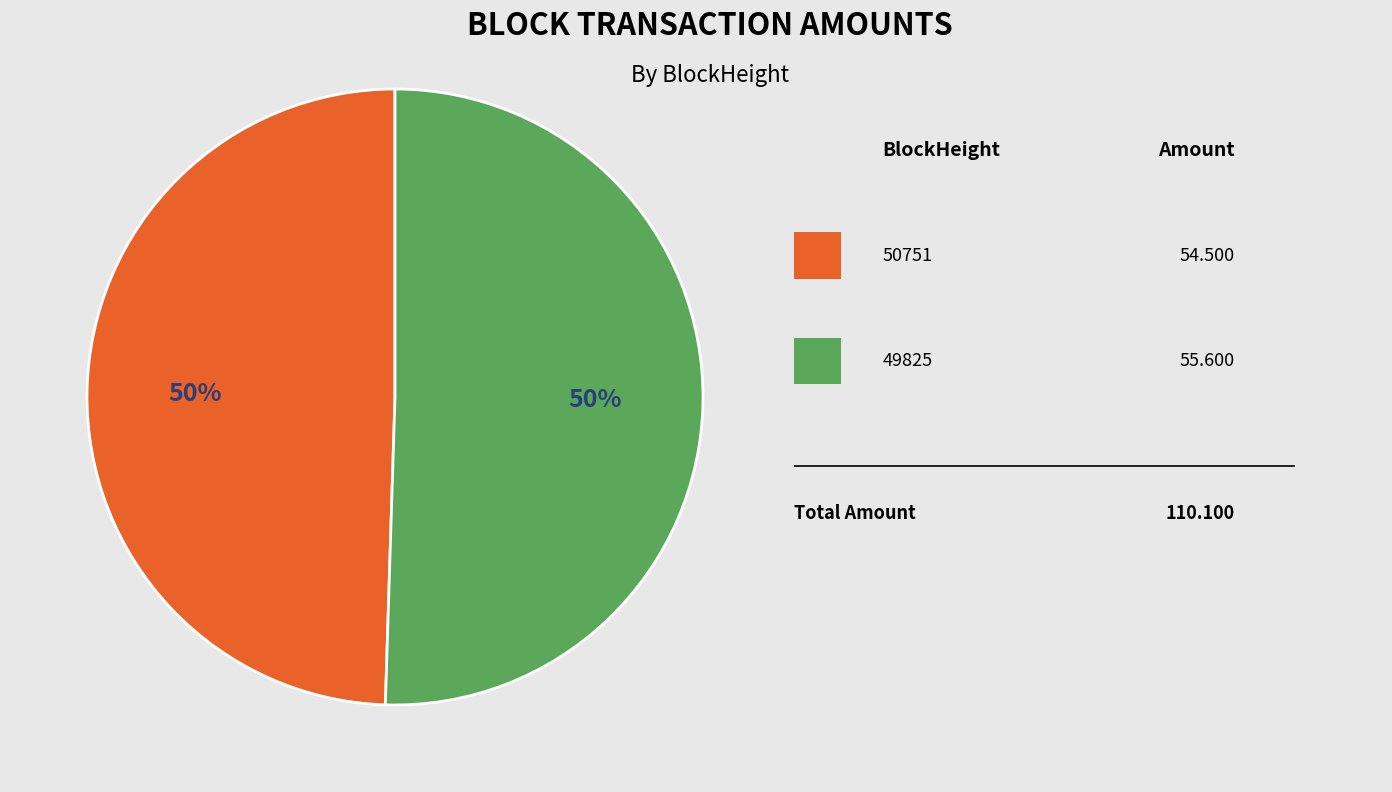

To the nearest percent, what is the average slice percentage?

50%